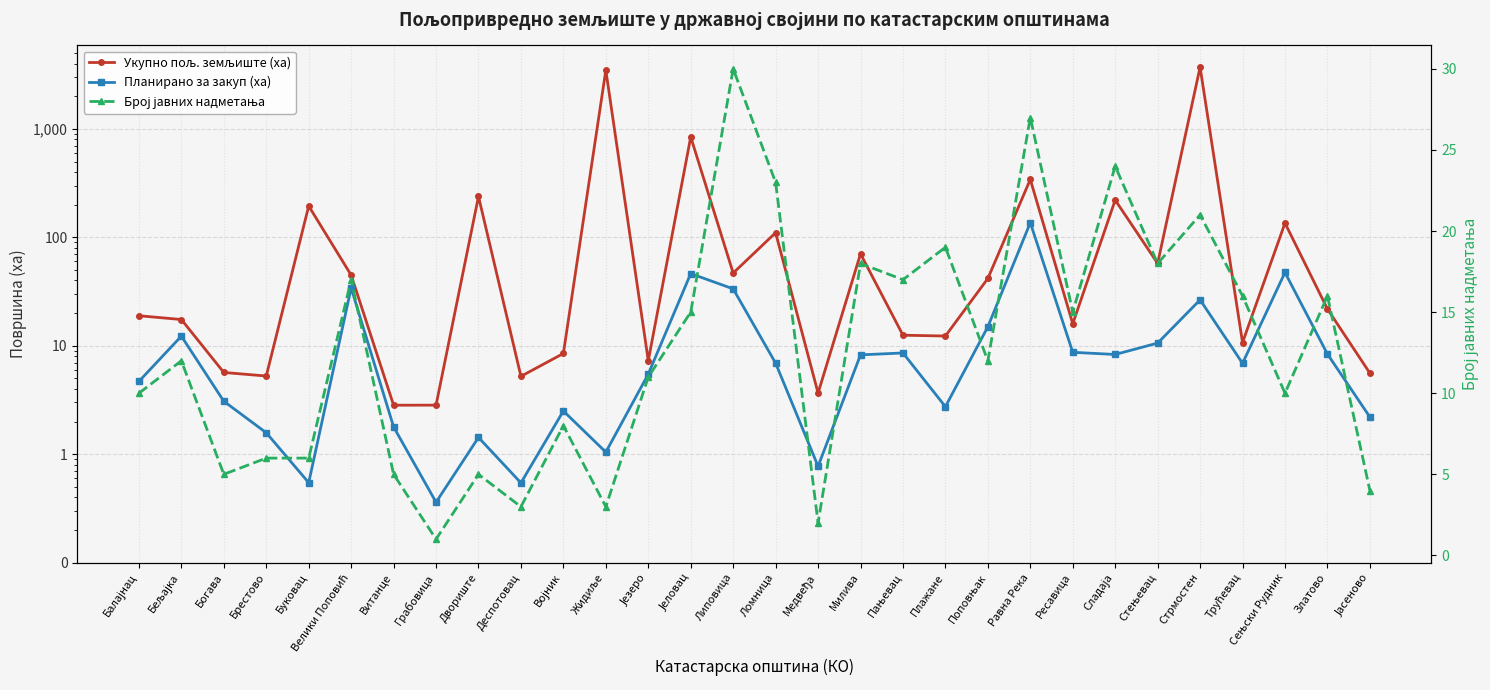

What position from the right is Трућевац?

4